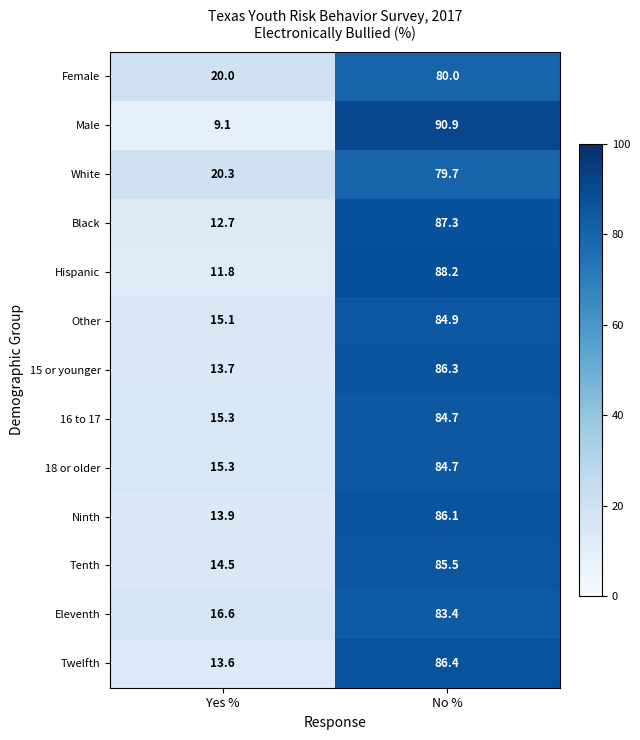

List the labels in order of 18 or older value, smallest first.

Yes %, No %